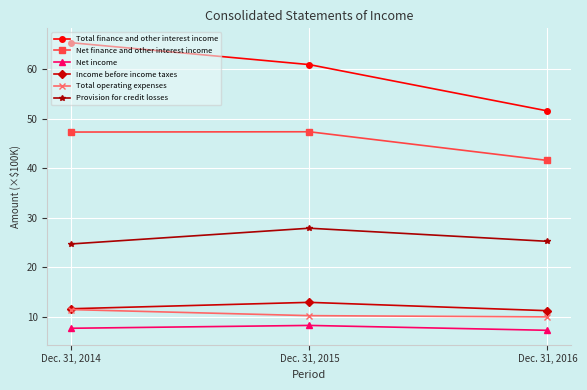

What is the average value of the Provision for credit losses series?

25.9